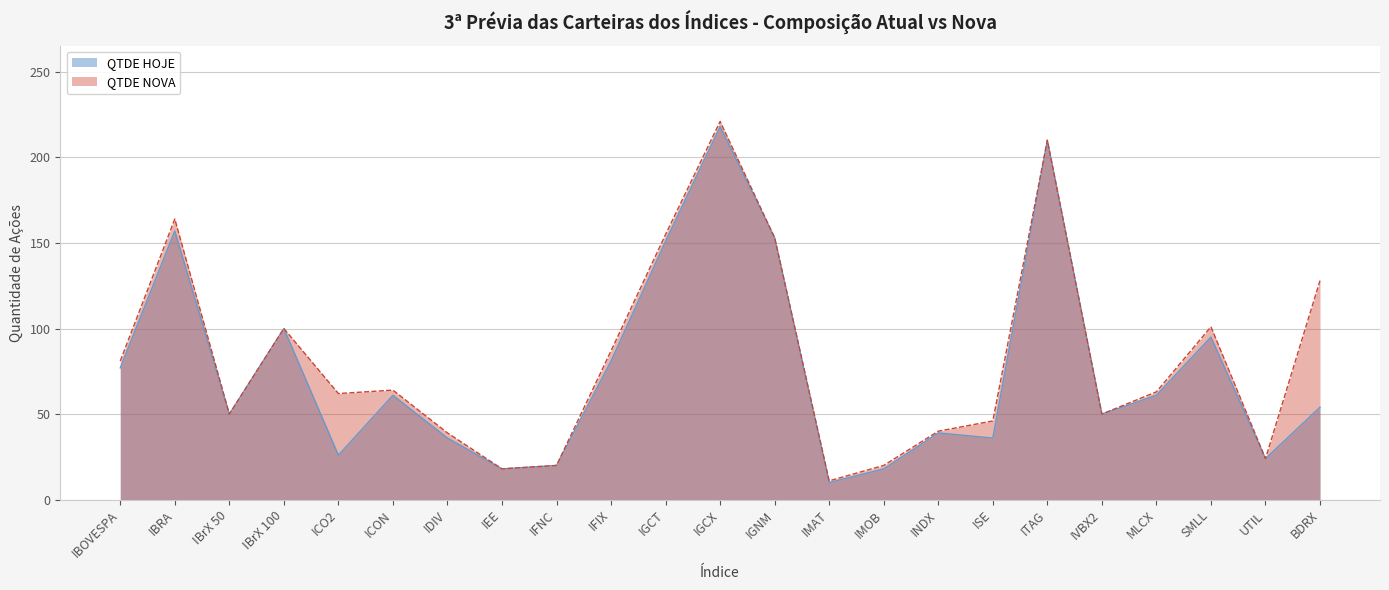

At which category does the chart reach its peak across all series?

IGCX